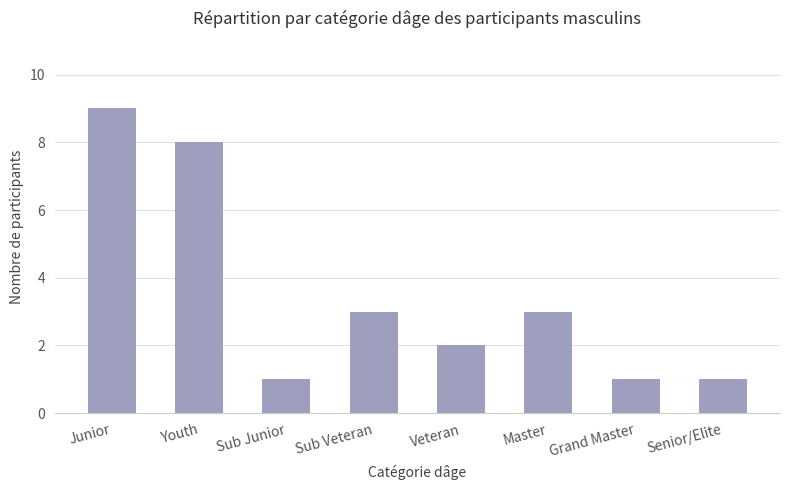

How many series are shown in this chart?

1